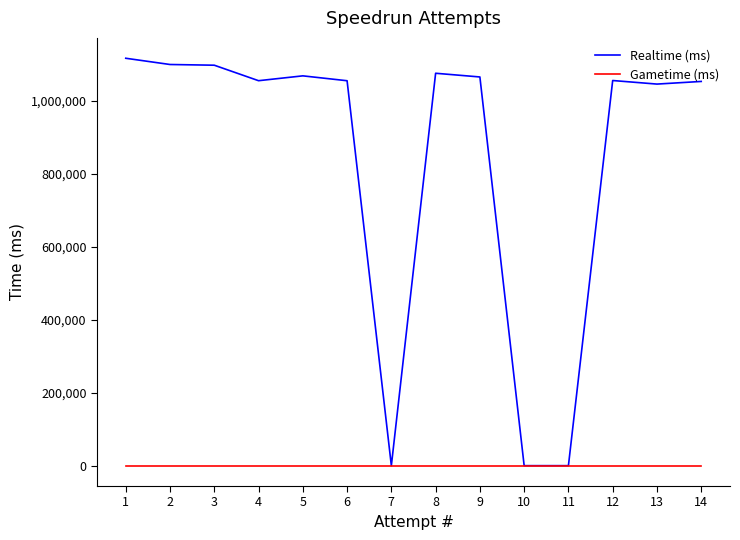

At 6, list the series in order from smallest to largest.

Gametime (ms), Realtime (ms)